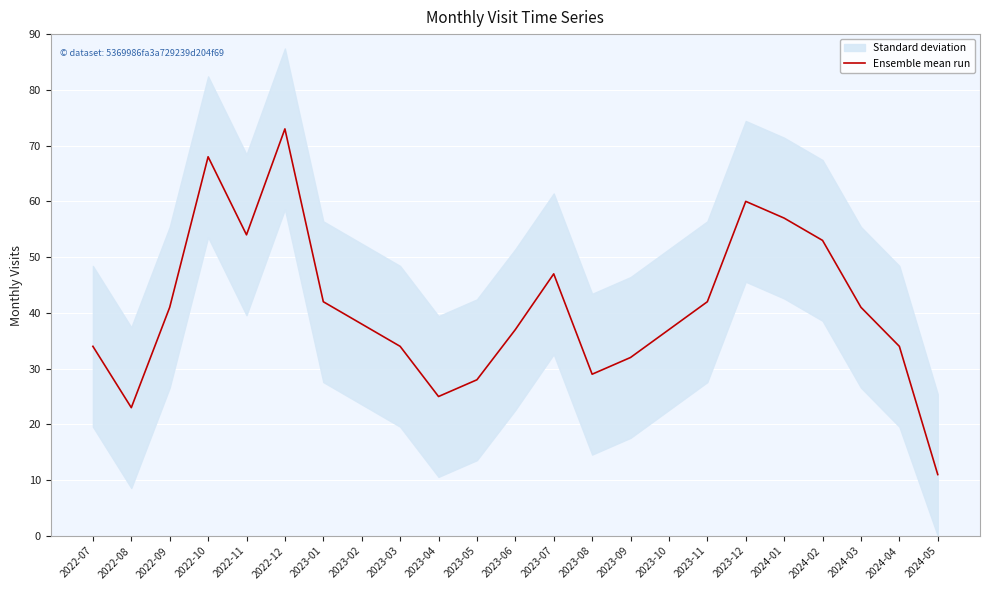

What position from the left is 2022-08?

2